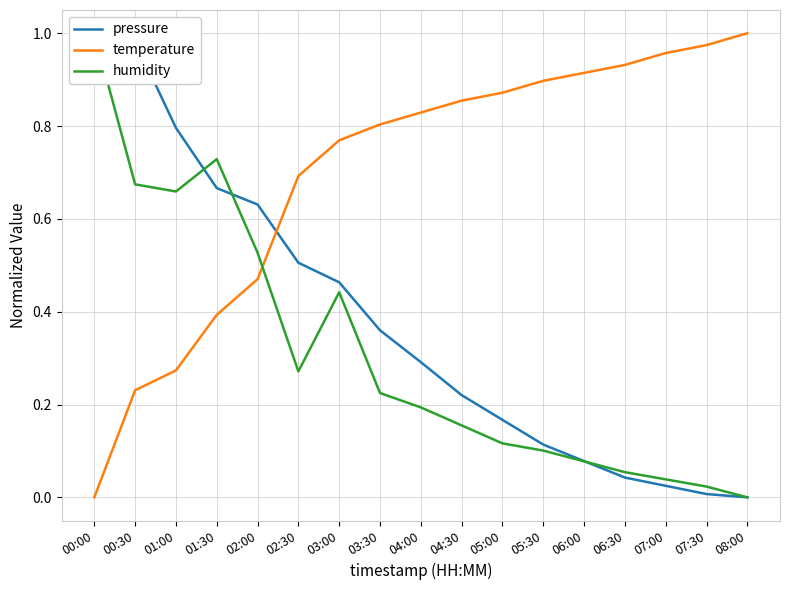

The temperature series shows 0.9 at 04:30. True or false?

True